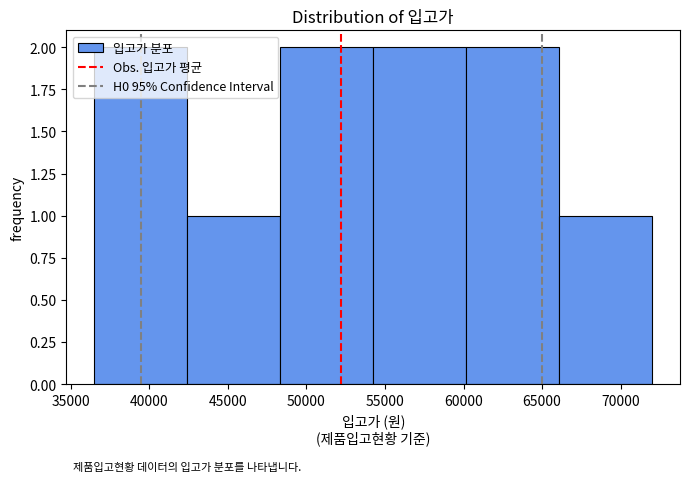

Reading left to right, list every bar in this chart as the range it spans on the x-axis followed by its height. Neither the bar edges nor the heights are printed on the chart, so give them approximately, as read against the axes.

36500 to 42500: 2
42500 to 48500: 1
48500 to 54500: 2
54500 to 60000: 2
60000 to 66000: 2
66000 to 72000: 1